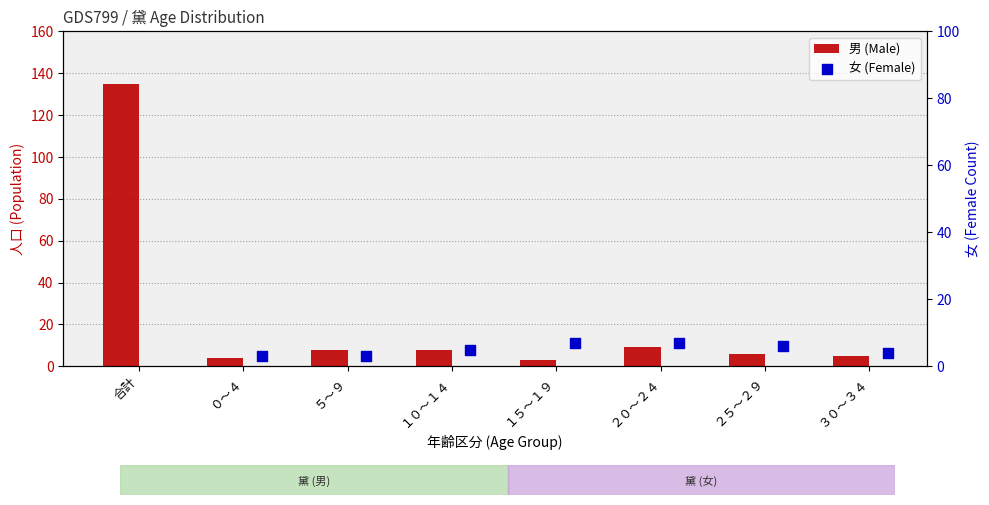

Which series contains the highest Y value?

男 (Male)